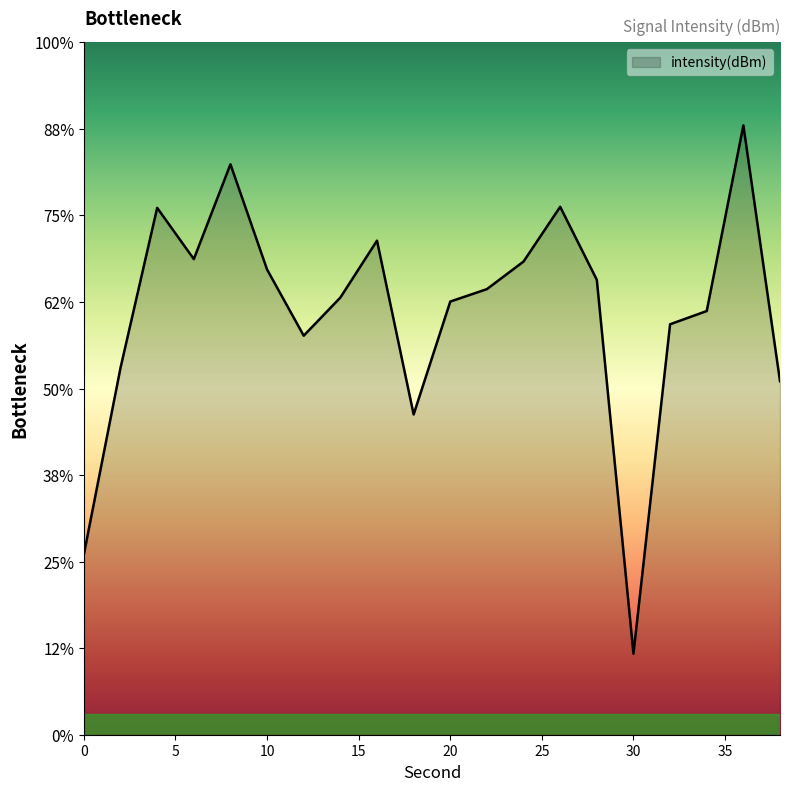

At which label does the data first exceed -131?

4